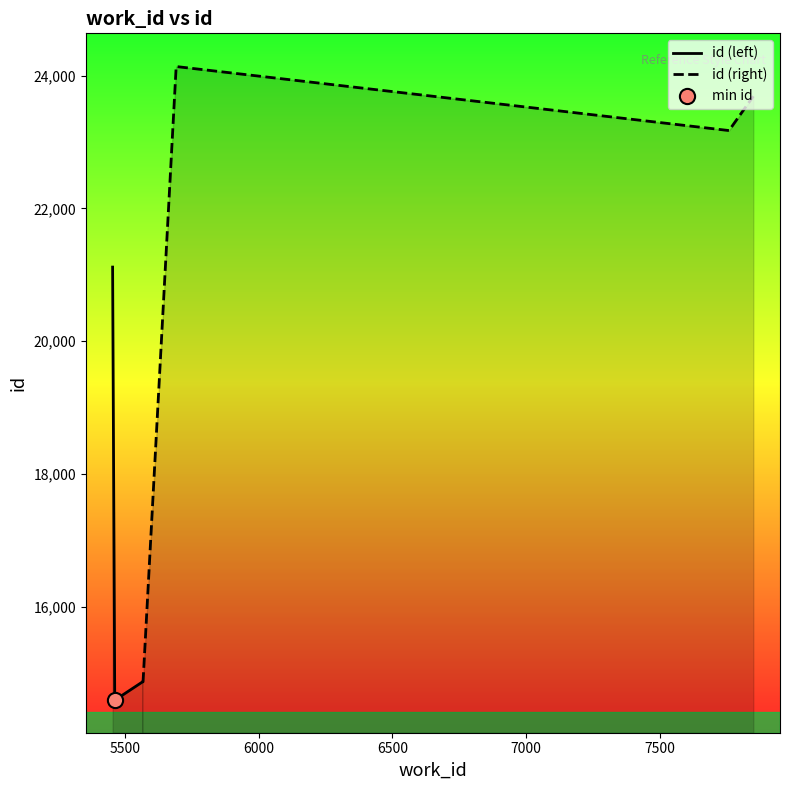

Approximately how many times larger is the value at 5479 compared to 5563?

1.0